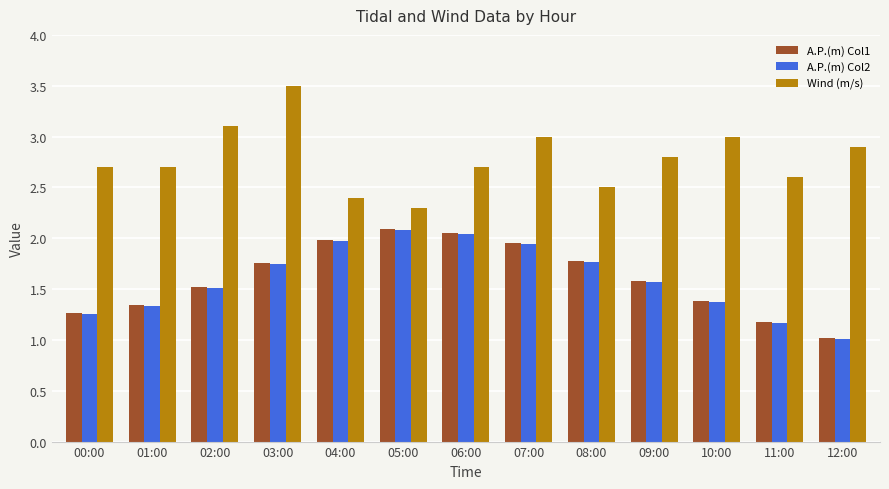

The value of A.P.(m) Col2 at 08:00 is 0.8. True or false?

False